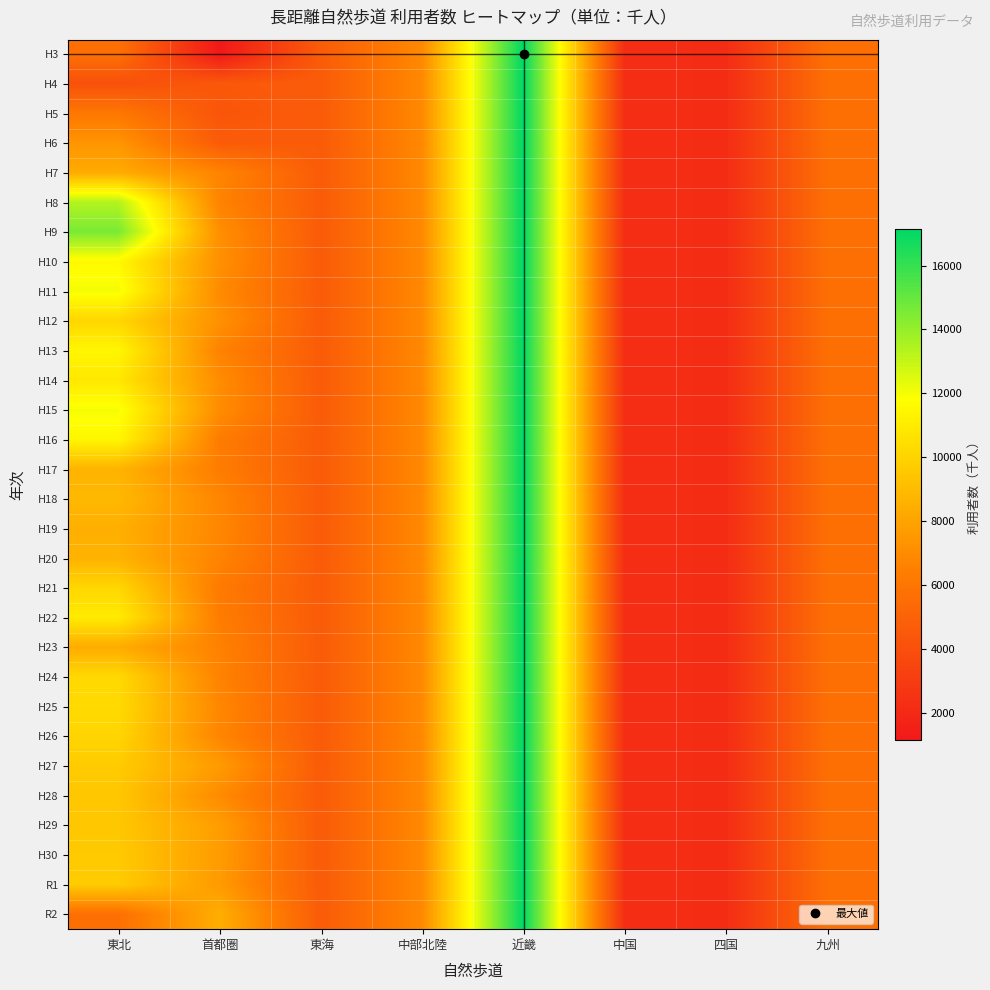

Reading left to right, what are all the values shown in this chart?

H3: 東北=5704	首都圏=1148	東海=4639	中部北陸=6912	近畿=17155	中国=2268	四国=2182	九州=5653
H4: 東北=4074	首都圏=4463	東海=4639	中部北陸=6912	近畿=17155	中国=2268	四国=2182	九州=5653
H5: 東北=6089	首都圏=4316	東海=4639	中部北陸=6912	近畿=17155	中国=2268	四国=2182	九州=5653
H6: 東北=7405	首都圏=4641	東海=4639	中部北陸=6912	近畿=17155	中国=2268	四国=2182	九州=5653
H7: 東北=8333	首都圏=6699	東海=4639	中部北陸=6912	近畿=17155	中国=2268	四国=2182	九州=5653
H8: 東北=13386	首都圏=6654	東海=4639	中部北陸=6912	近畿=17155	中国=2268	四国=2182	九州=5653
H9: 東北=14588	首都圏=7116	東海=4639	中部北陸=6912	近畿=17155	中国=2268	四国=2182	九州=5653
H10: 東北=11578	首都圏=7206	東海=4639	中部北陸=6912	近畿=17155	中国=2268	四国=2182	九州=5653
H11: 東北=12043	首都圏=6955	東海=4639	中部北陸=6912	近畿=17155	中国=2268	四国=2182	九州=5653
H12: 東北=10125	首都圏=7218	東海=4639	中部北陸=6912	近畿=17155	中国=2268	四国=2182	九州=5653
H13: 東北=11457	首都圏=6632	東海=4639	中部北陸=6912	近畿=17155	中国=2268	四国=2182	九州=5653
H14: 東北=10845	首都圏=7026	東海=4639	中部北陸=6912	近畿=17155	中国=2268	四国=2182	九州=5653
H15: 東北=12002	首都圏=7044	東海=4639	中部北陸=6912	近畿=17155	中国=2268	四国=2182	九州=5653
H16: 東北=11454	首都圏=6324	東海=4639	中部北陸=6912	近畿=17155	中国=2268	四国=2182	九州=5653
H17: 東北=8709	首都圏=6335	東海=4639	中部北陸=6912	近畿=17155	中国=2268	四国=2182	九州=5653
H18: 東北=8891	首都圏=6747	東海=4639	中部北陸=6912	近畿=17155	中国=2268	四国=2182	九州=5653
H19: 東北=8498	首都圏=6815	東海=4639	中部北陸=6912	近畿=17155	中国=2268	四国=2182	九州=5653
H20: 東北=8630	首都圏=6675	東海=4639	中部北陸=6912	近畿=17155	中国=2268	四国=2182	九州=5653
H21: 東北=10149	首都圏=6251	東海=4639	中部北陸=6912	近畿=17155	中国=2268	四国=2182	九州=5653
H22: 東北=10997	首都圏=6338	東海=4639	中部北陸=6912	近畿=17155	中国=2268	四国=2182	九州=5653
H23: 東北=8370	首都圏=6567	東海=4639	中部北陸=6912	近畿=17155	中国=2268	四国=2182	九州=5653
H24: 東北=10227	首都圏=6631	東海=4639	中部北陸=6912	近畿=17155	中国=2268	四国=2182	九州=5653
H25: 東北=10281	首都圏=6814	東海=4639	中部北陸=6912	近畿=17155	中国=2268	四国=2182	九州=5653
H26: 東北=10075	首都圏=6743	東海=4639	中部北陸=6912	近畿=17155	中国=2268	四国=2182	九州=5653
H27: 東北=9650	首都圏=7656	東海=4639	中部北陸=6912	近畿=17155	中国=2268	四国=2182	九州=5653
H28: 東北=9476	首都圏=6981	東海=4639	中部北陸=6912	近畿=17155	中国=2268	四国=2182	九州=5653
H29: 東北=9490	首都圏=7769	東海=4639	中部北陸=6912	近畿=17155	中国=2268	四国=2182	九州=5653
H30: 東北=9596	首都圏=7687	東海=4639	中部北陸=6912	近畿=17155	中国=2268	四国=2182	九州=5653
R1: 東北=9673	首都圏=7633	東海=4639	中部北陸=6912	近畿=17155	中国=2268	四国=2182	九州=5653
R2: 東北=5704	首都圏=8452	東海=4639	中部北陸=6912	近畿=17155	中国=2268	四国=2182	九州=5653